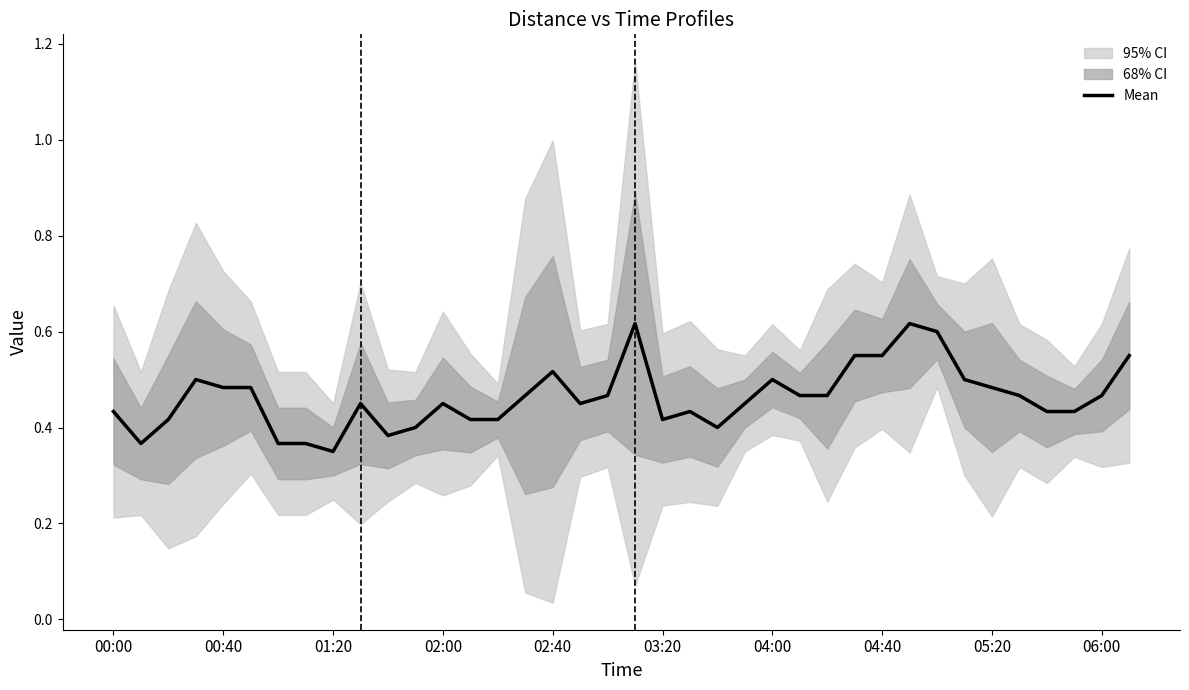

What is the difference between the maximum and minimum values?

0.3